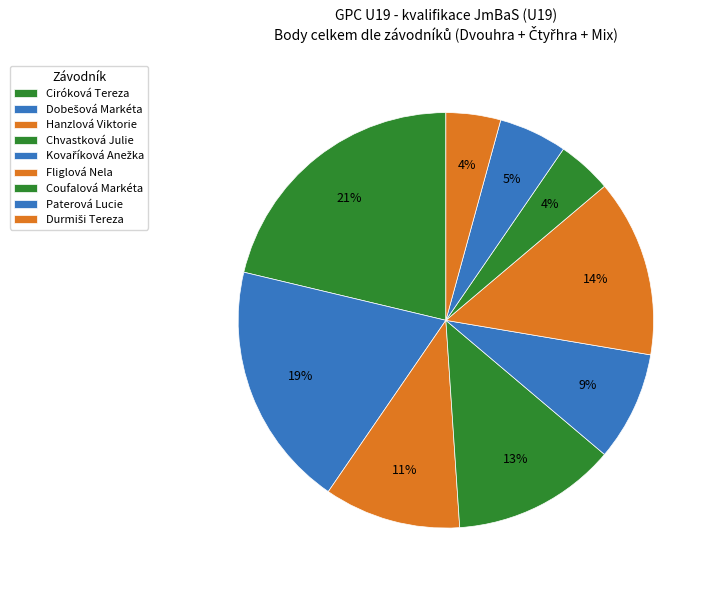

Count the number of slices in the pie.

9